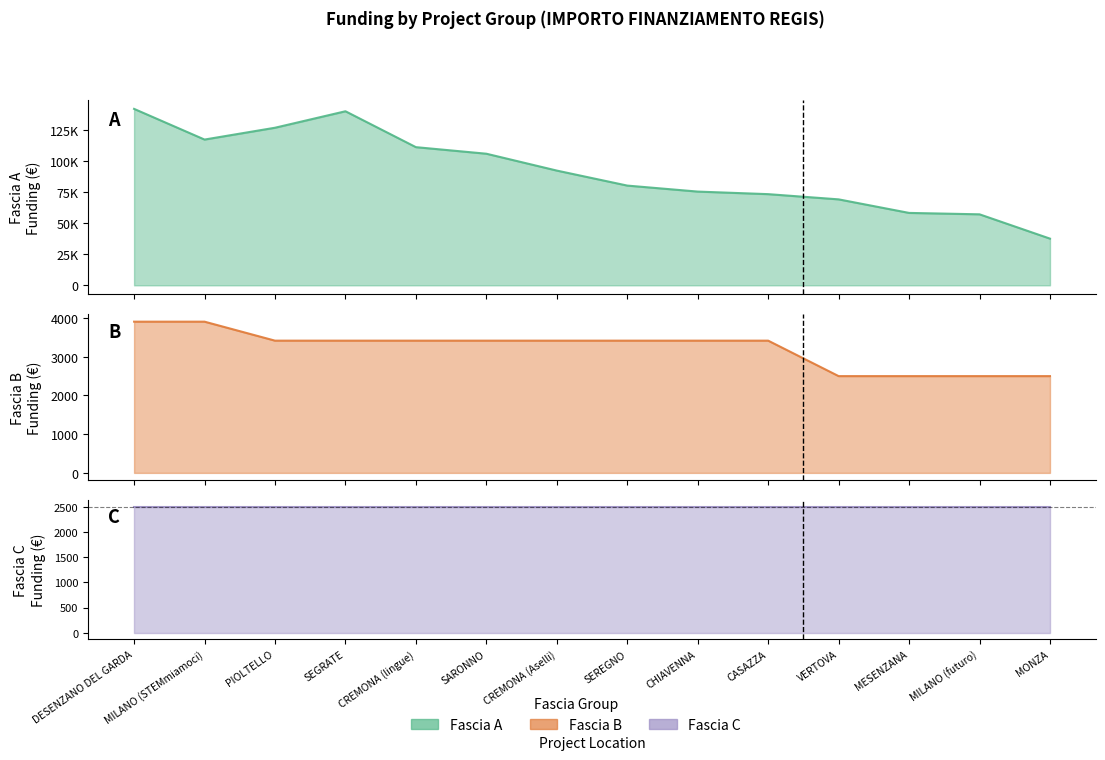

At which label does Fascia A first exceed 92341?

DESENZANO DEL GARDA